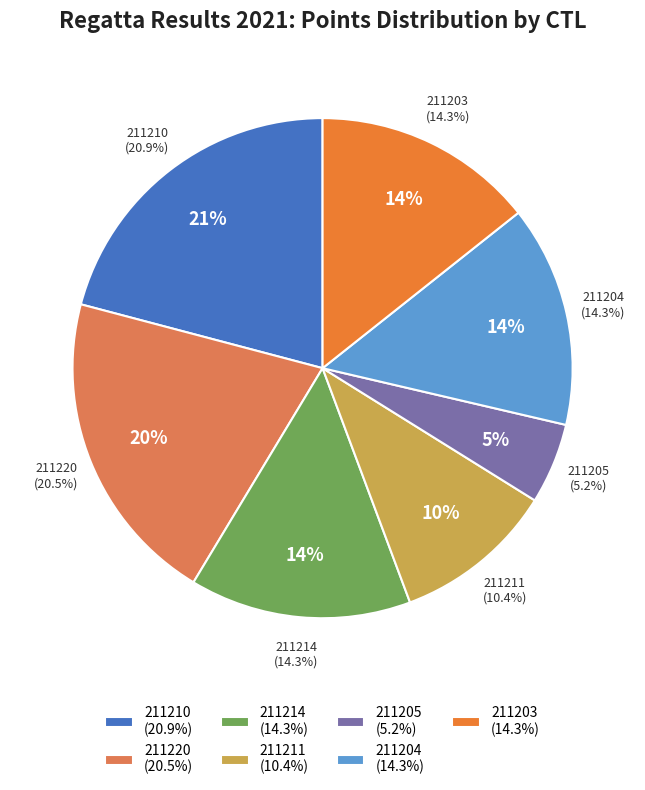

To the nearest percent, what percentage of the pie is 211220?

20%